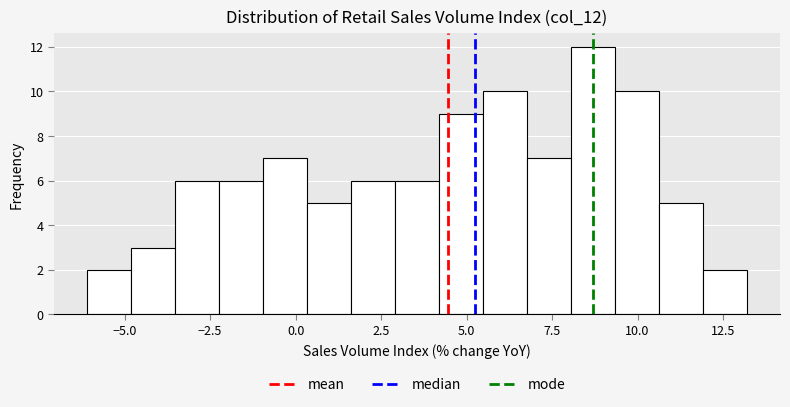

Around what value on the x-axis is the tallest bar? Give the approximate position of its centre, as read against the axis.

8.5